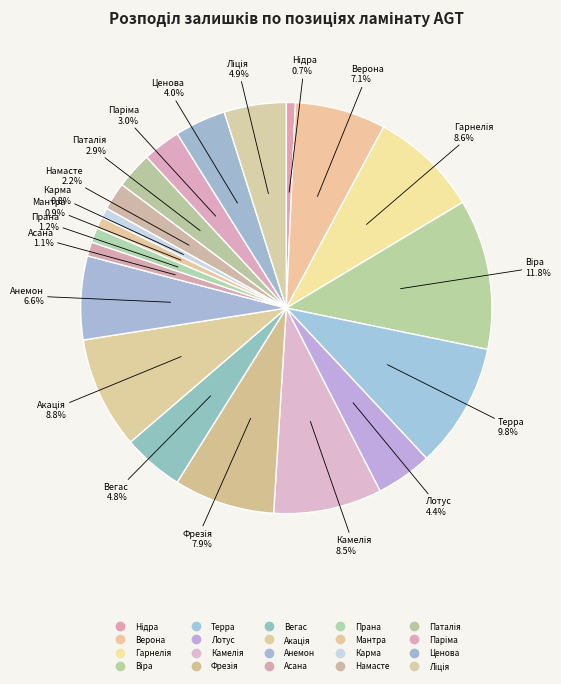

Which category has the biggest portion of the pie?

Віра